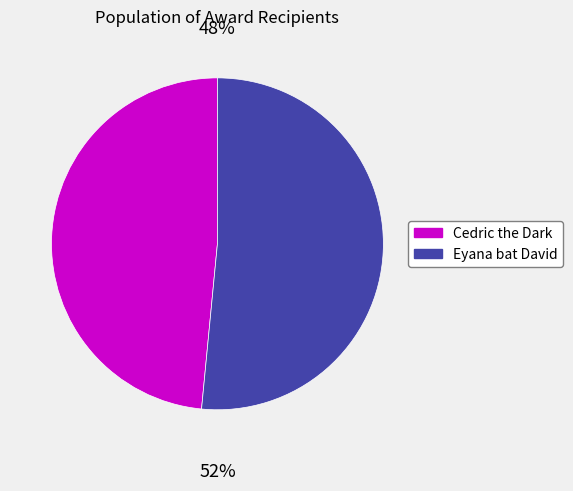

Combined, do Eyana bat David and Cedric the Dark account for over 50%?

Yes